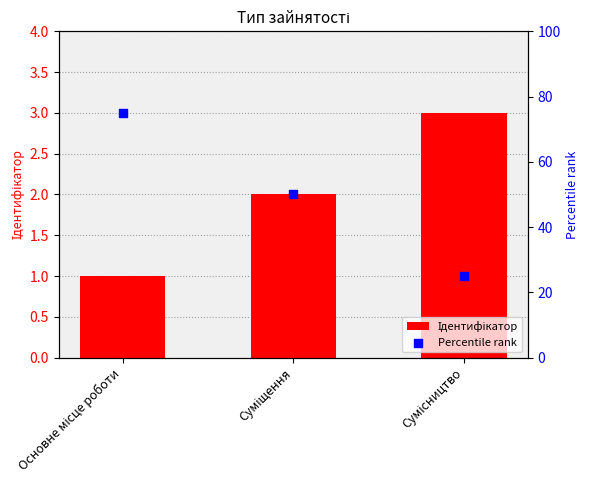

Which series contains the lowest Y value?

Ідентифікатор